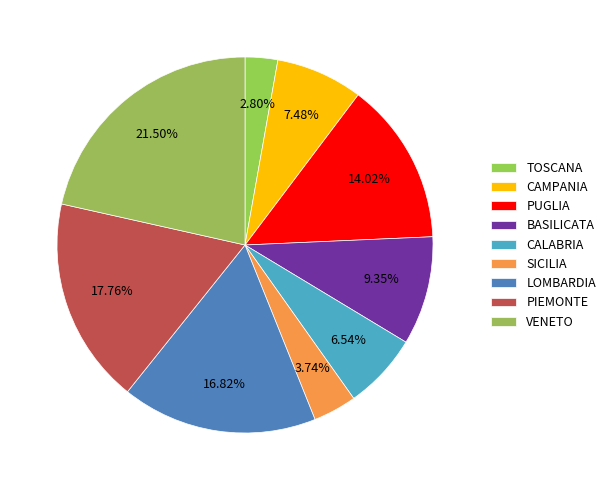

Which category has the smallest portion of the pie?

TOSCANA